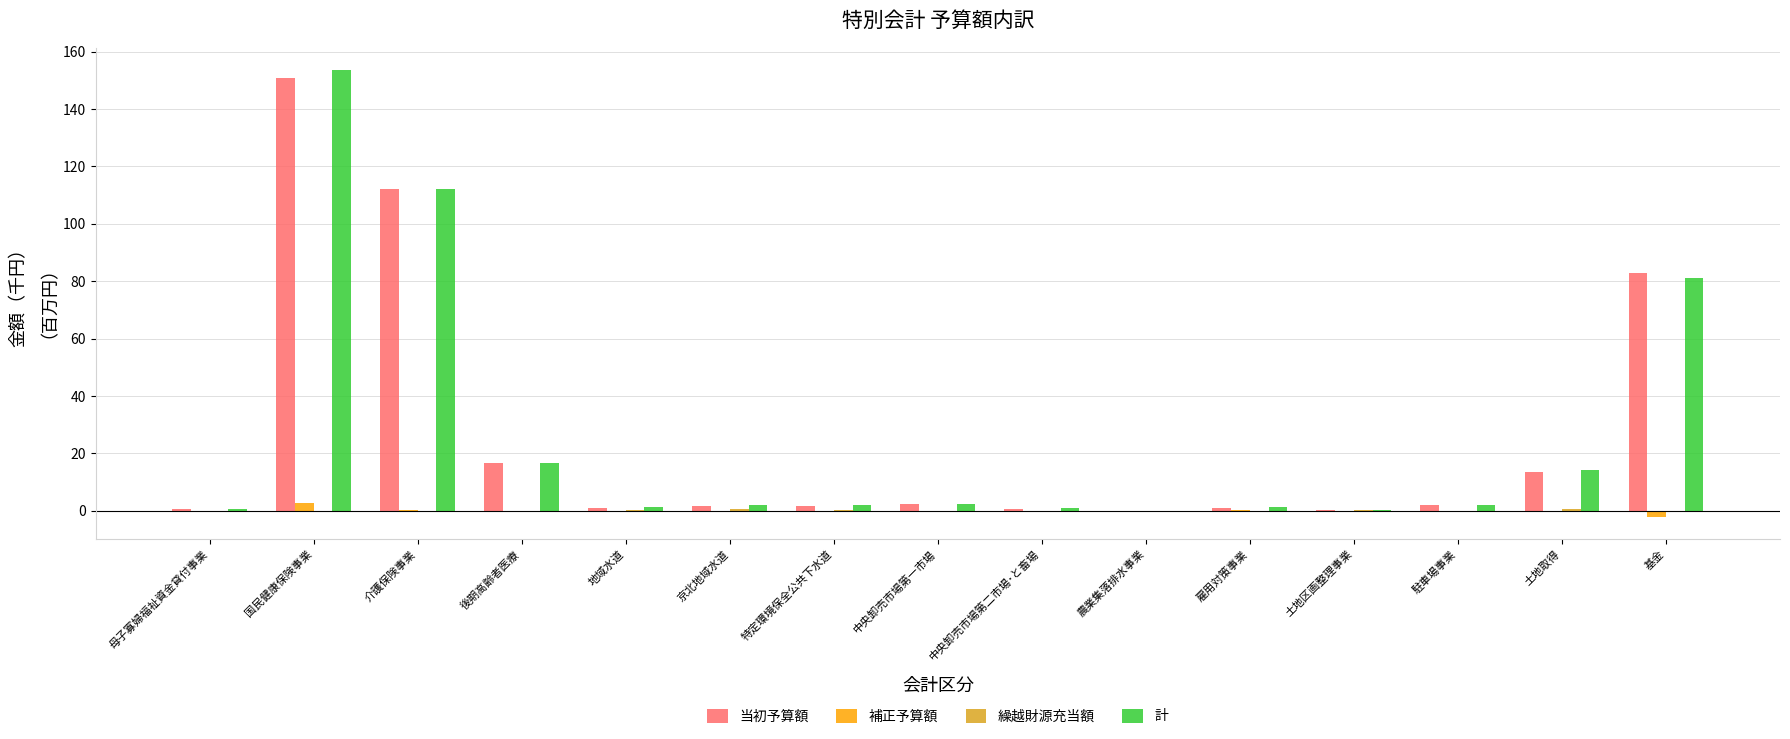

Which category has the highest value in the 補正予算額 series?

国民健康保険事業